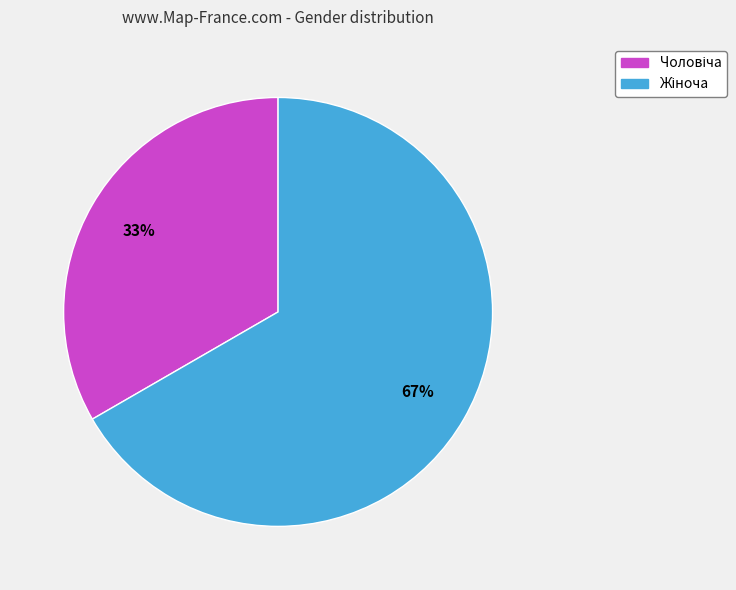

To the nearest percent, what is the average slice percentage?

50%